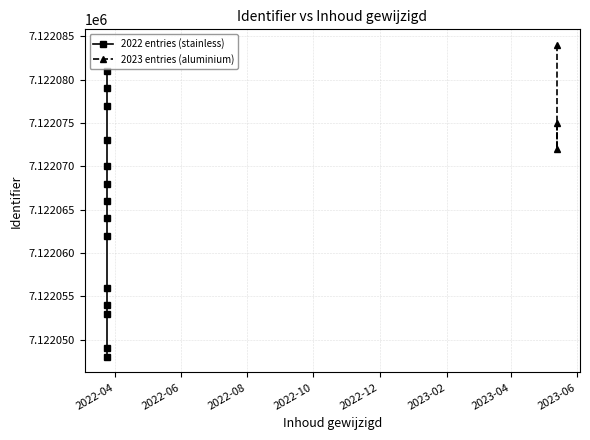

List the labels in order of value, largest first.

2023-05-14, 2022-03-25, 2022-03-25, 2022-03-25, 2023-05-14, 2022-03-25, 2023-05-14, 2022-03-25, 2022-03-25, 2022-03-25, 2022-03-25, 2022-03-25, 2022-03-25, 2022-03-25, 2022-03-25, 2022-03-25, 2022-03-25